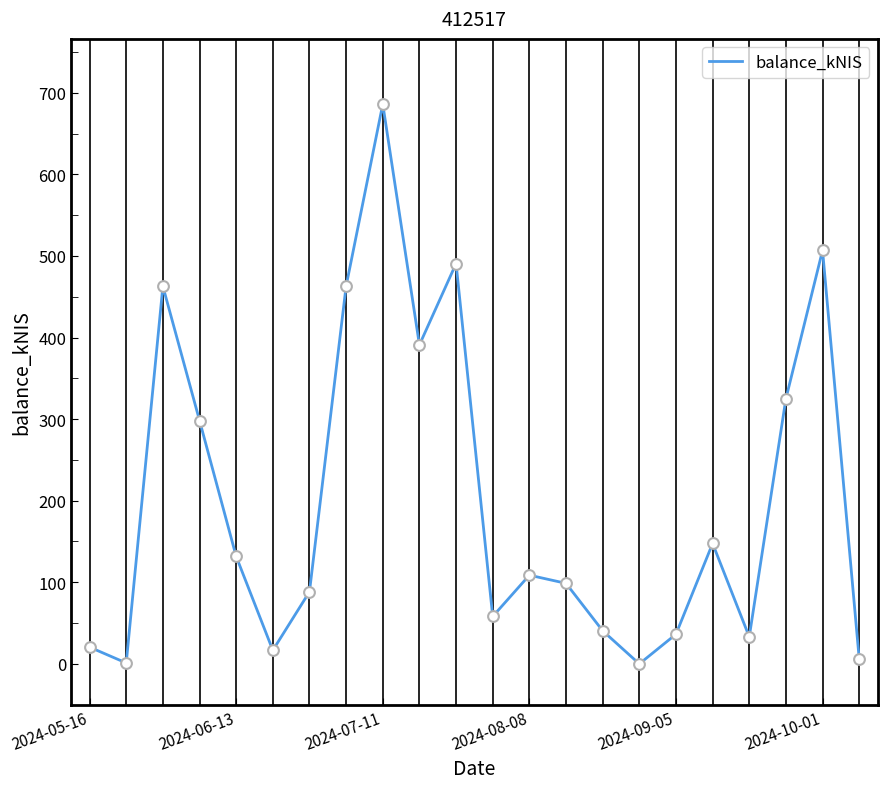

What is the maximum value shown in the chart?

686.0